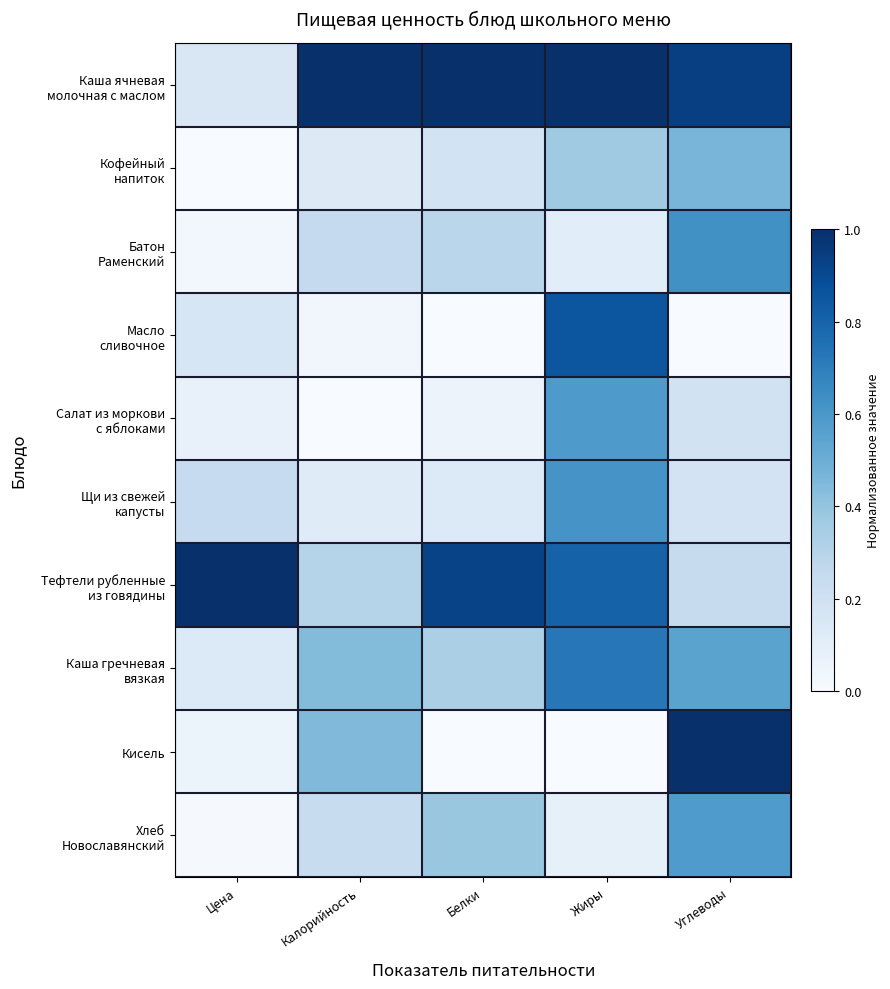

At how many categories does at least one series exceed 0?

5